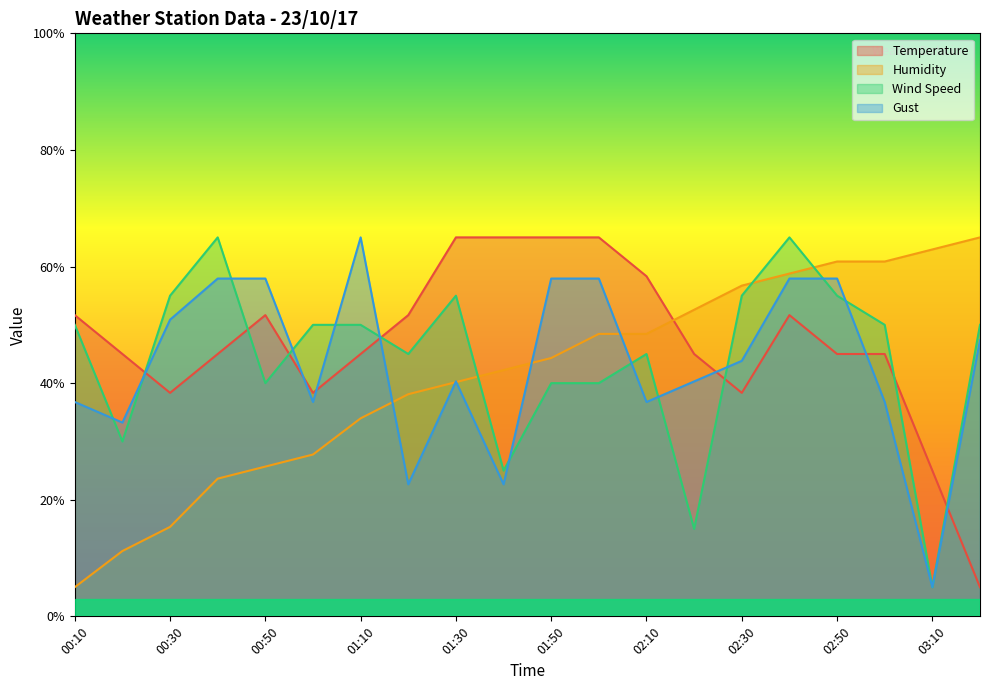

Which series has the largest total across all categories?

Temperature